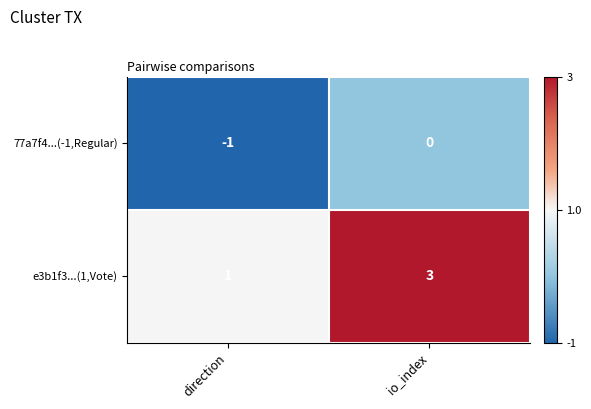

Where is e3b1f3...(1,Vote) nearest to the value 2?

direction